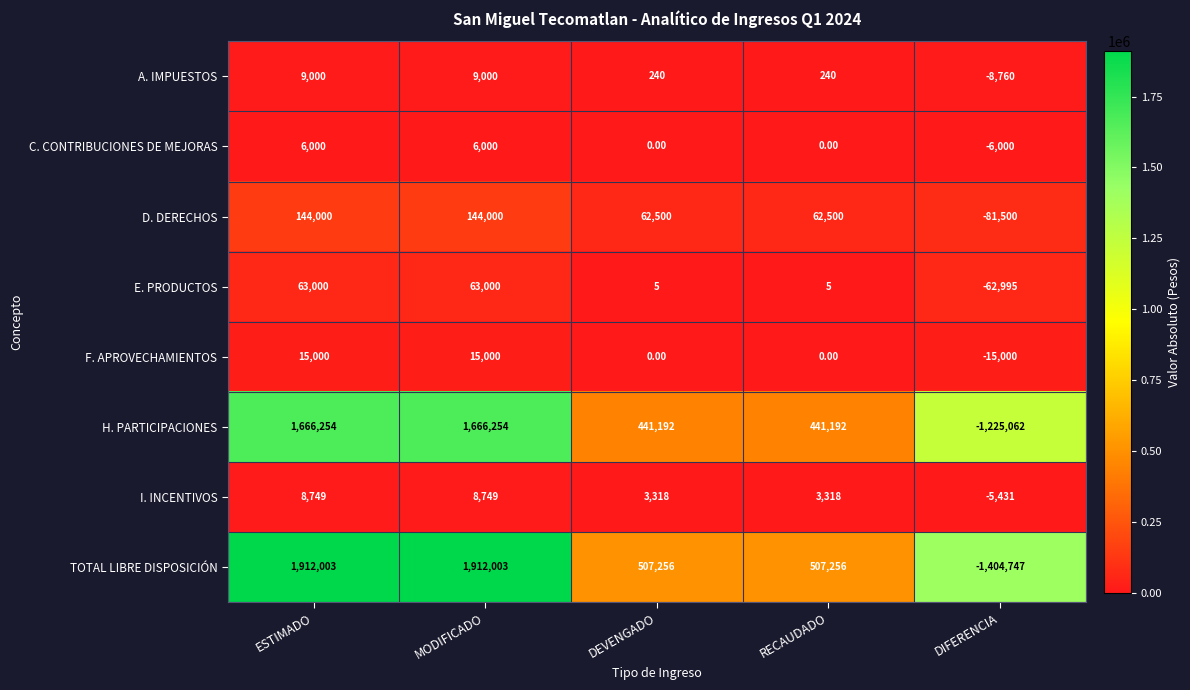

Where does the I. INCENTIVOS series first go above 3318?

ESTIMADO